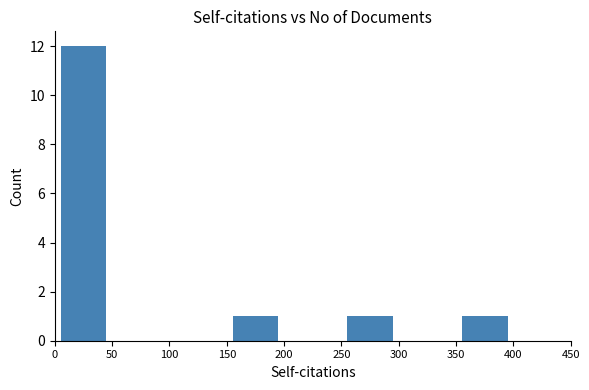

What is the greatest value displayed?

12